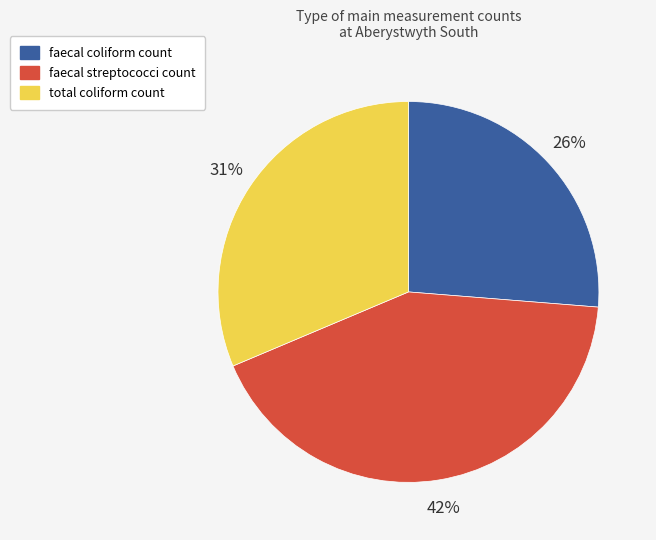

Rank the categories by value from highest to lowest.

faecal streptococci count, total coliform count, faecal coliform count